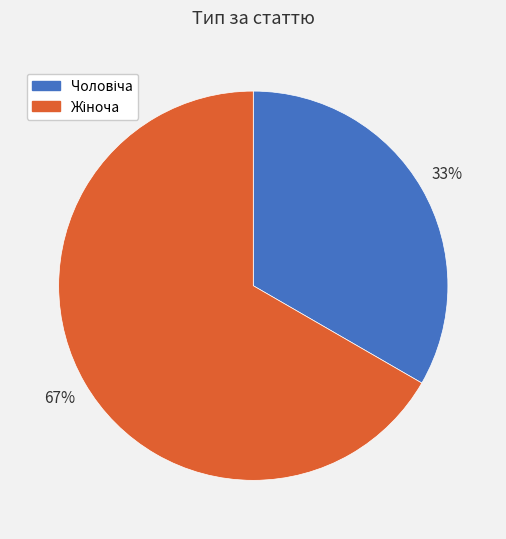

Is there any slice that represents more than half of the pie?

Yes